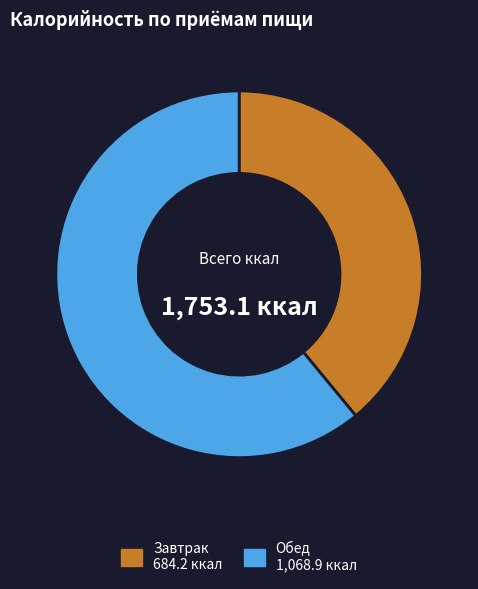

The Завтрак slice represents 39% of the pie. True or false?

True